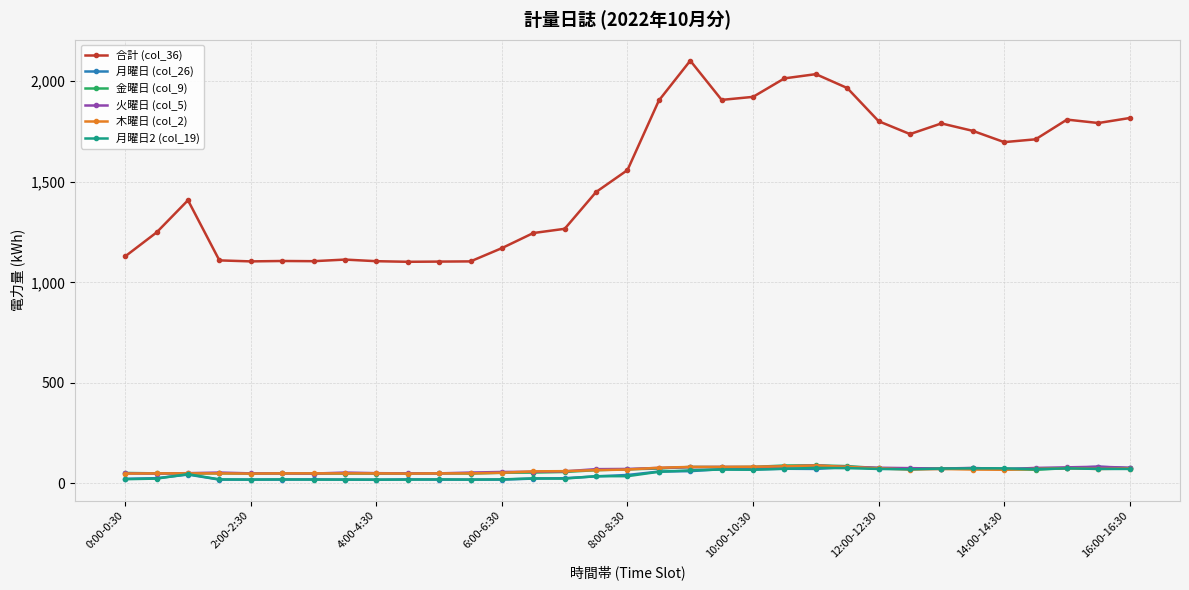

At how many categories does at least one series exceed 865?

33